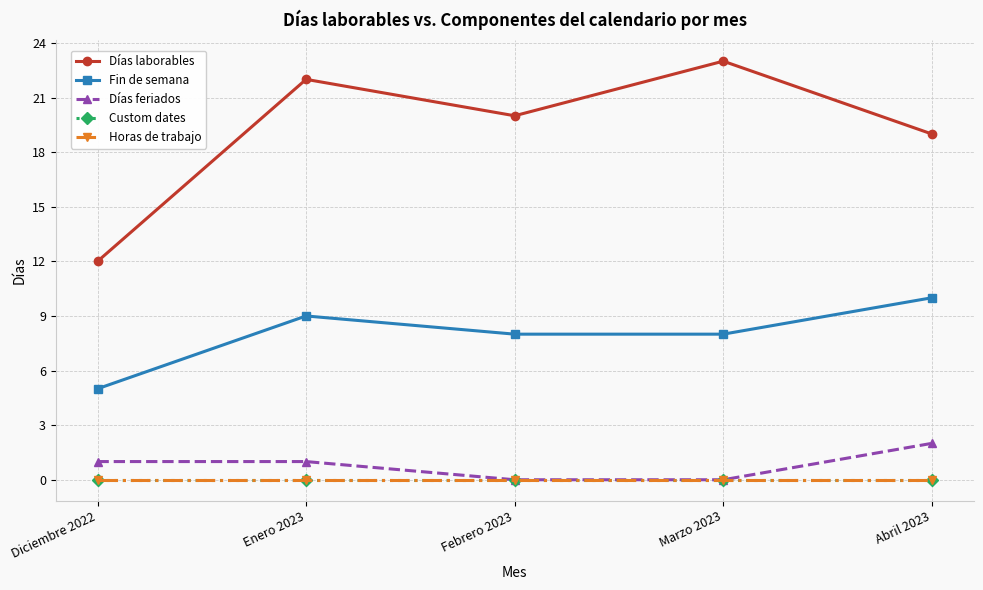

What is the label of the 4th point from the right?

Enero 2023